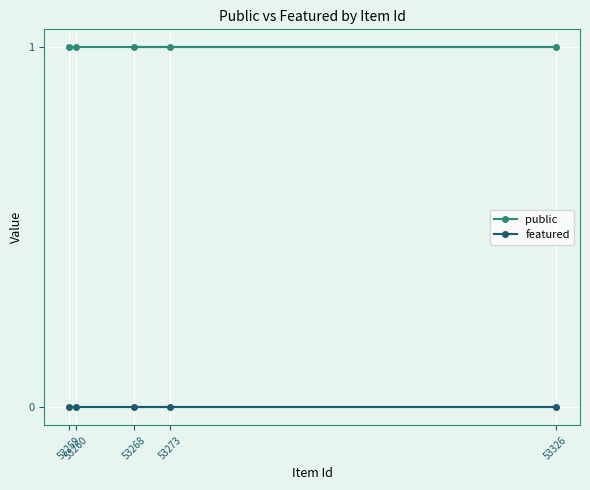

The value of featured at 53259 is 0. True or false?

True